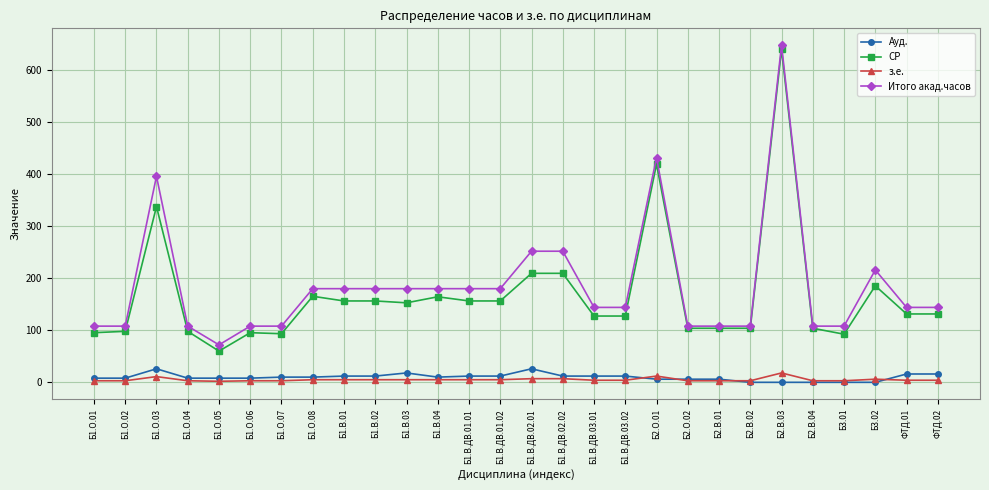

The value of Итого акад.часов at Б3.02 is 216.0. True or false?

True